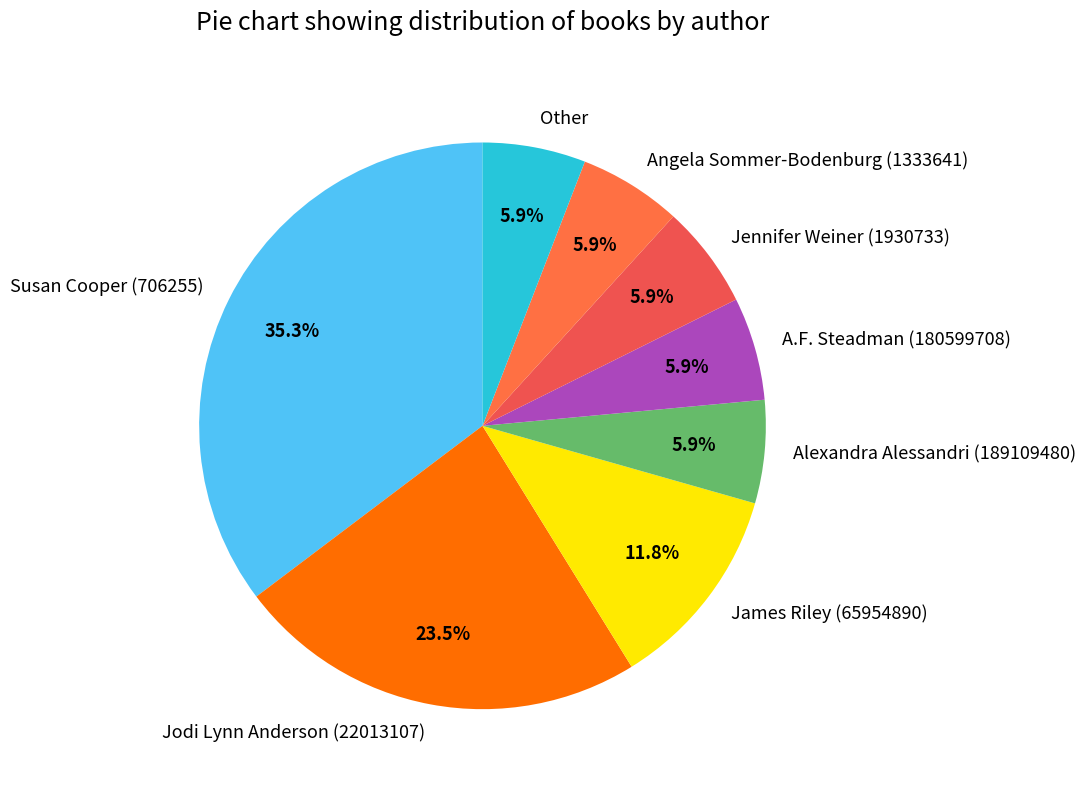

To the nearest percent, what percentage of the pie is Other?

6%